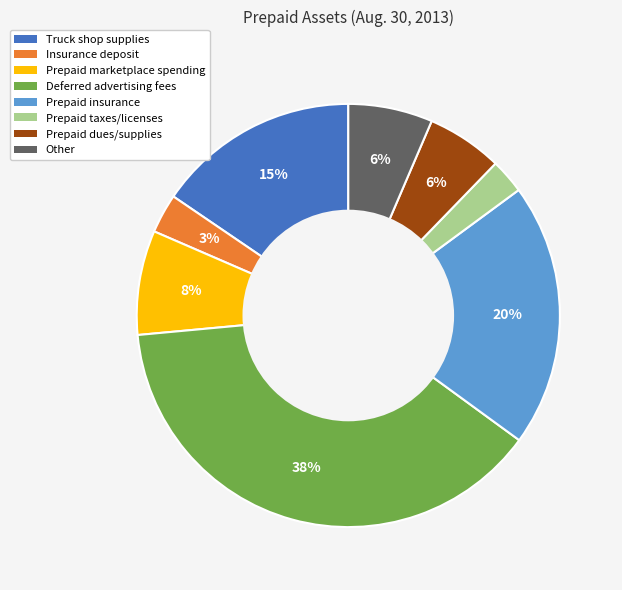

To the nearest percent, what portion does Deferred advertising fees represent?

38%